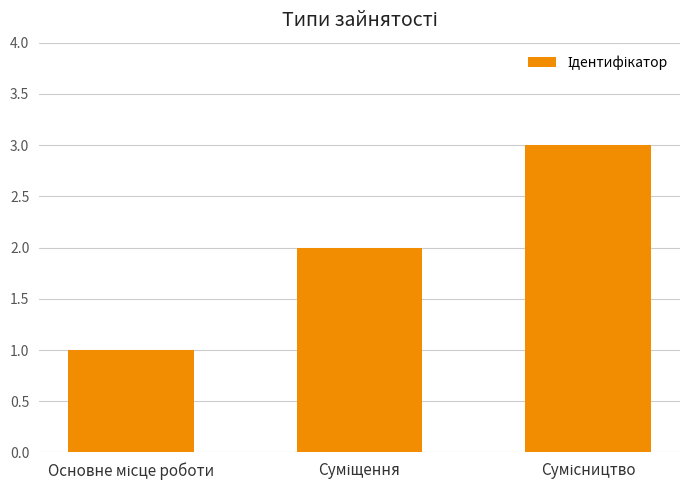

What is the sum of all values?

6